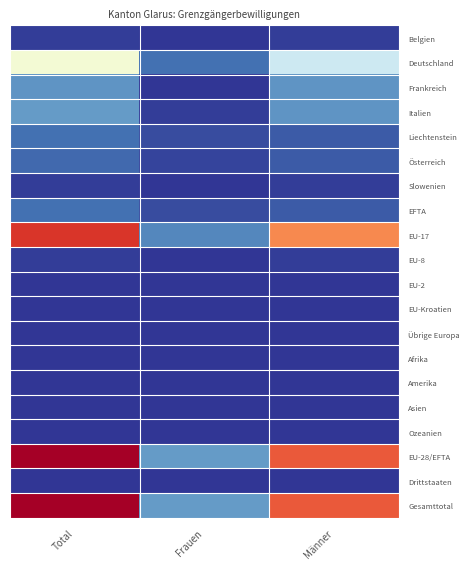

Reading right to left, extract all data points from this chart.

Belgien: Männer=1	Frauen=0	Total=1
Deutschland: Männer=30	Frauen=8	Total=38
Frankreich: Männer=13	Frauen=0	Total=13
Italien: Männer=13	Frauen=1	Total=14
Liechtenstein: Männer=5	Frauen=3	Total=8
Österreich: Männer=5	Frauen=2	Total=7
Slowenien: Männer=1	Frauen=0	Total=1
EFTA: Männer=5	Frauen=3	Total=8
EU-17: Männer=62	Frauen=11	Total=73
EU-8: Männer=1	Frauen=0	Total=1
EU-2: Männer=0	Frauen=0	Total=0
EU-Kroatien: Männer=0	Frauen=0	Total=0
Übrige Europa: Männer=0	Frauen=0	Total=0
Afrika: Männer=0	Frauen=0	Total=0
Amerika: Männer=0	Frauen=0	Total=0
Asien: Männer=0	Frauen=0	Total=0
Ozeanien: Männer=0	Frauen=0	Total=0
EU-28/EFTA: Männer=68	Frauen=14	Total=82
Drittstaaten: Männer=0	Frauen=0	Total=0
Gesamttotal: Männer=68	Frauen=14	Total=82